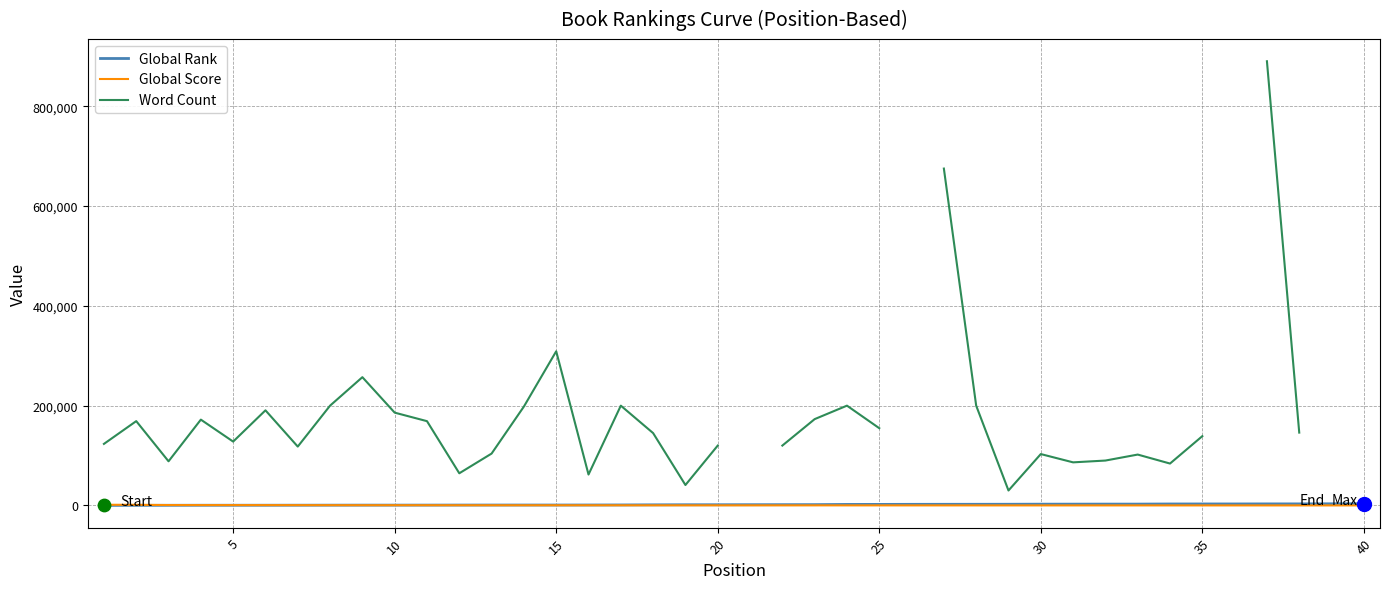

At how many categories does at least one series exceed 765222?

1